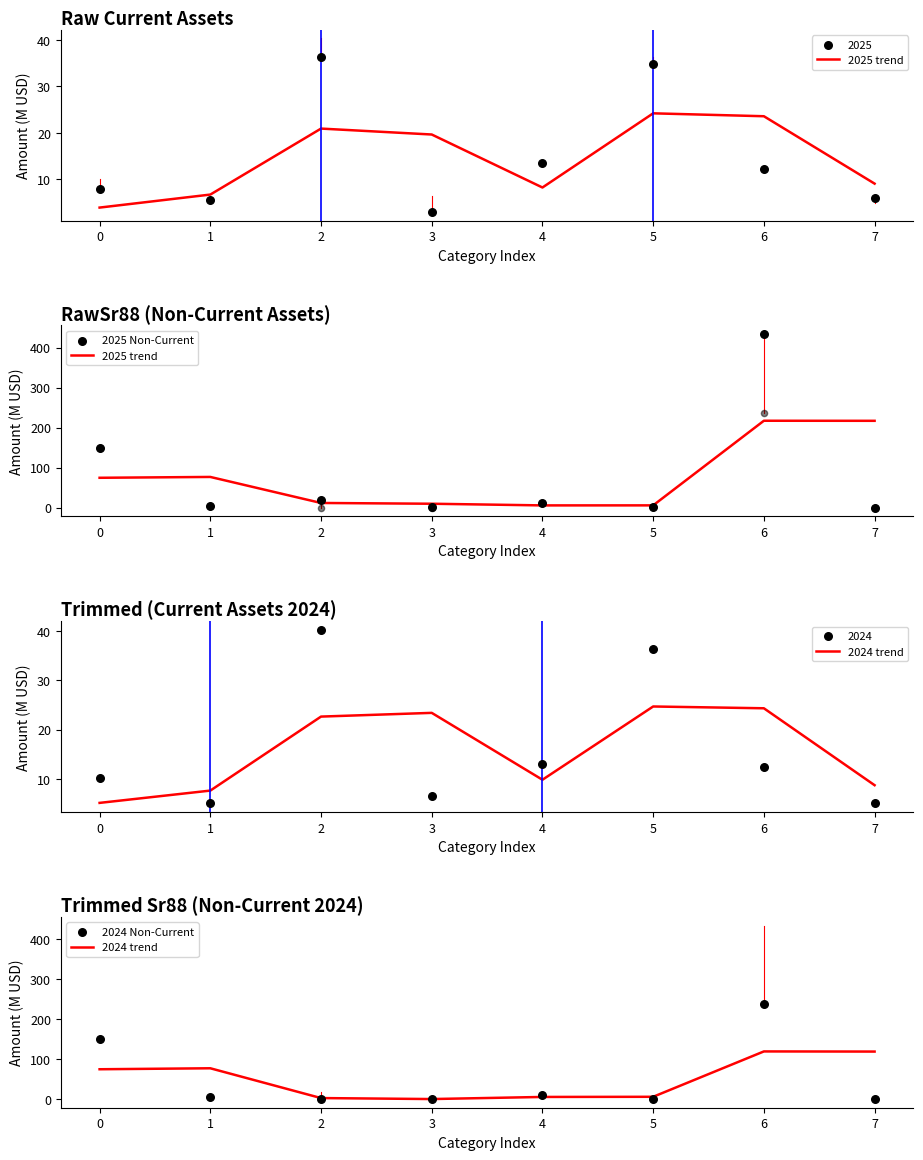

Which series has the widest spread of Y values?

2025 Non-Current